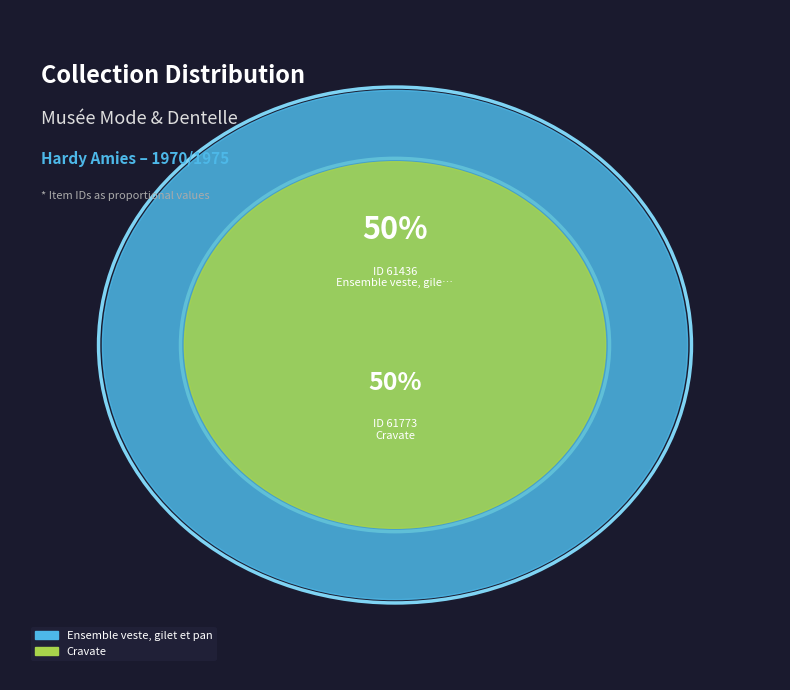

To the nearest percent, what portion does Cravate represent?

50%